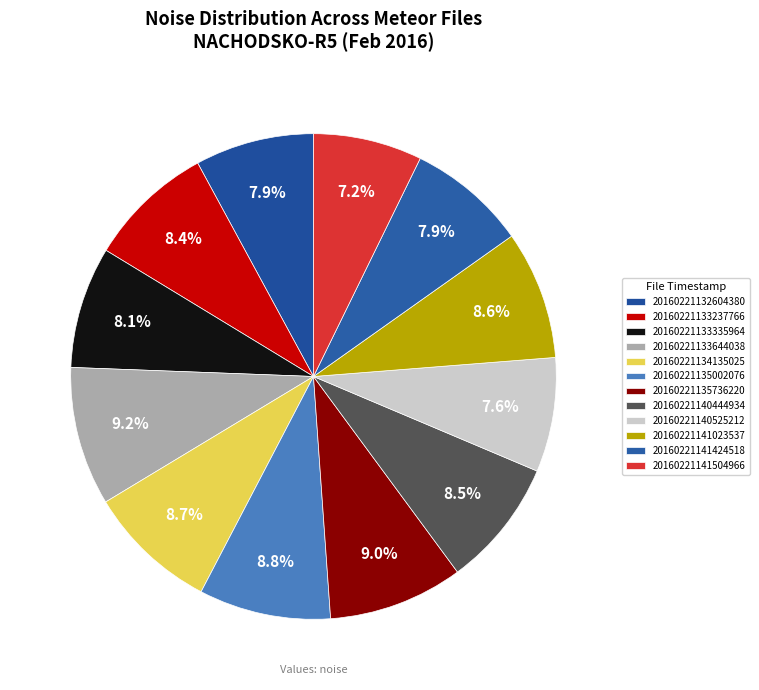

Count the number of slices in the pie.

12